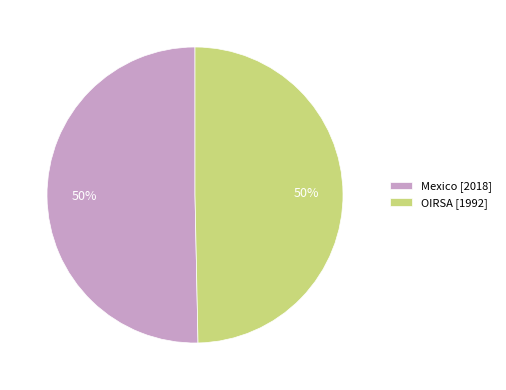

What percentage is the Mexico slice, to the nearest percent?

50%